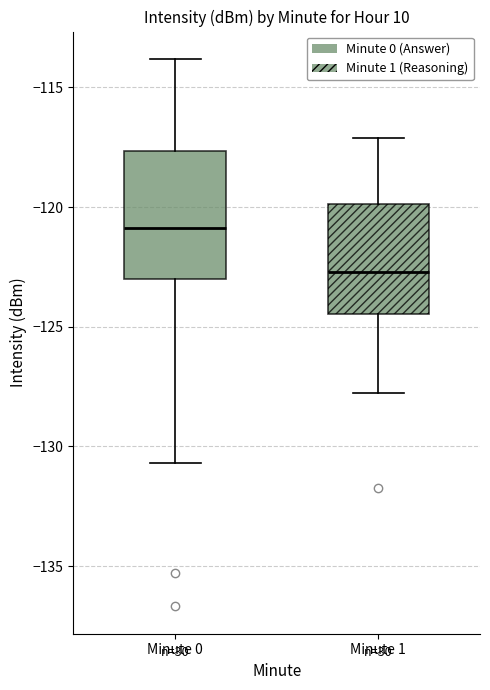

Reading left to right, transcribe this box plot: for each box, give where its median line is, the range the box spans, and where its two whiskers end, as read against the y-axis. The values are not printed on the chart, so give them approximately, as read against the axis.

Minute 0: median -121.0, box -123.0 to -117.5, whiskers -130.5 to -114.0
Minute 1: median -122.5, box -124.5 to -120.0, whiskers -128.0 to -117.0